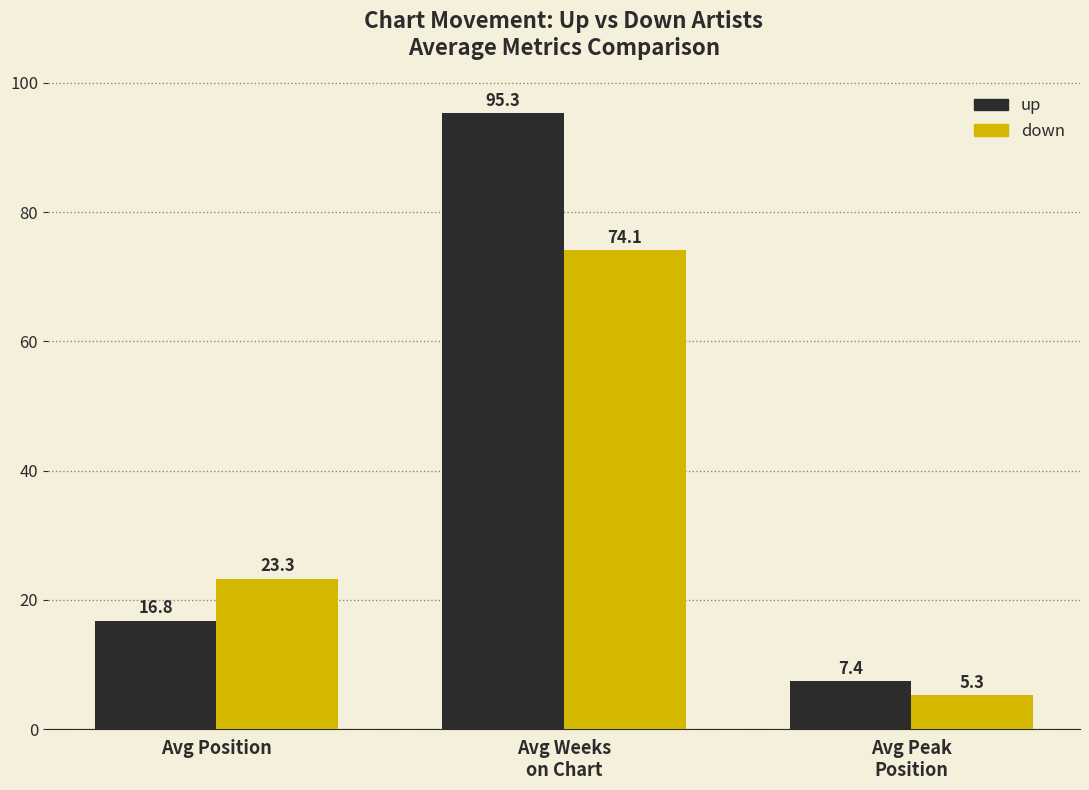

What is the label of the 2nd bar from the left?

Avg Weeks
on Chart